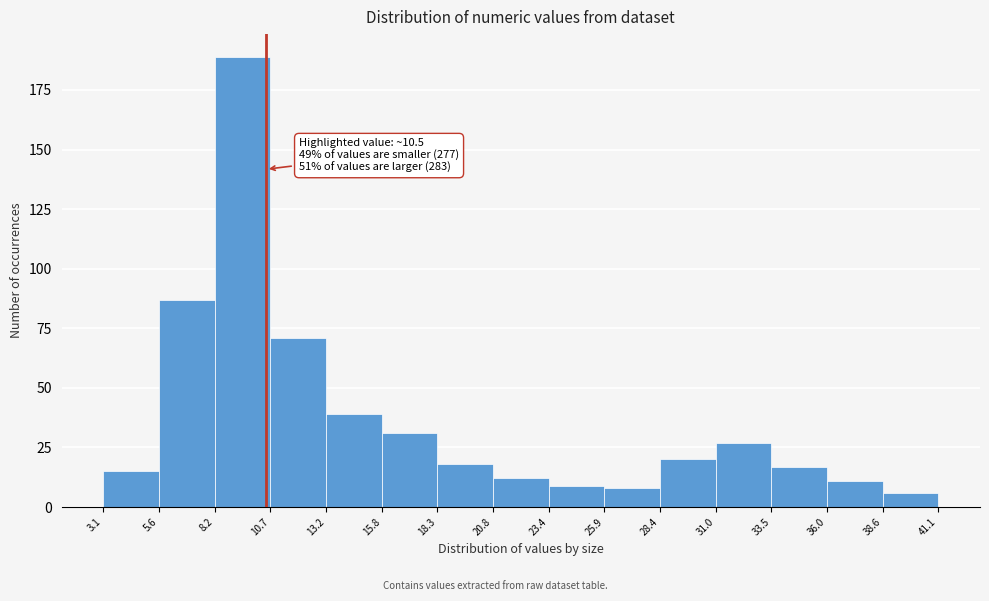

Over which range of the x-axis is the bar tallest?

8.2 to 10.7